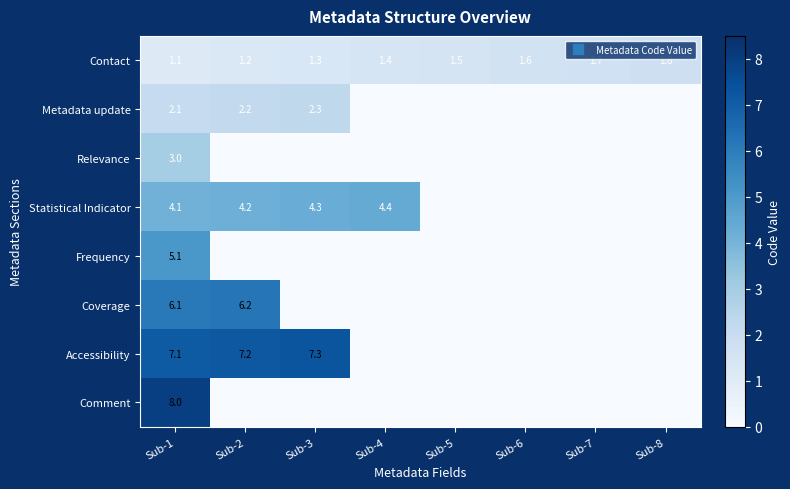

True or false: Metadata update has a value of 2.2 at Sub-2.

True